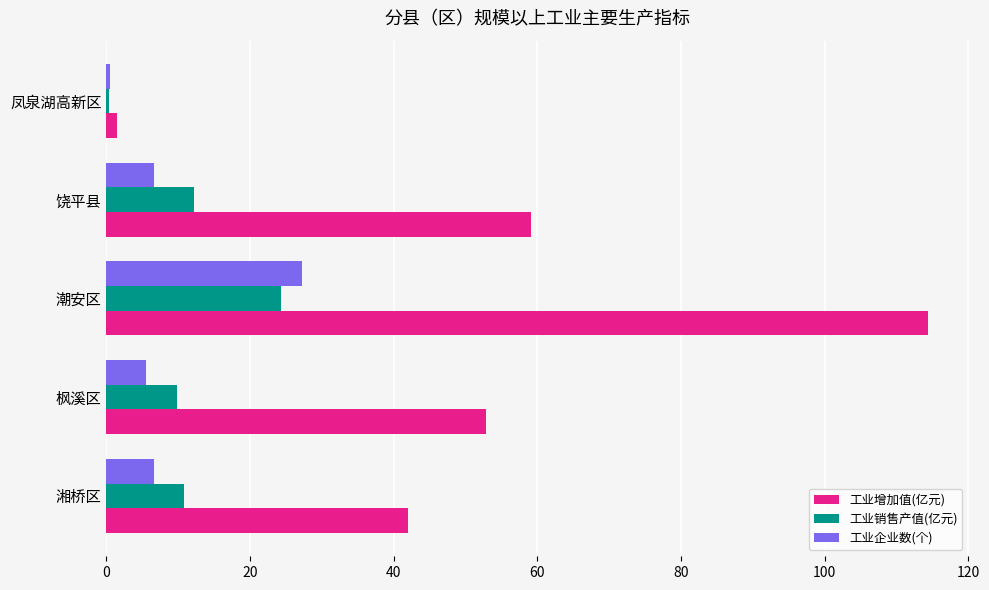

Which category has the highest value across all series?

潮安区